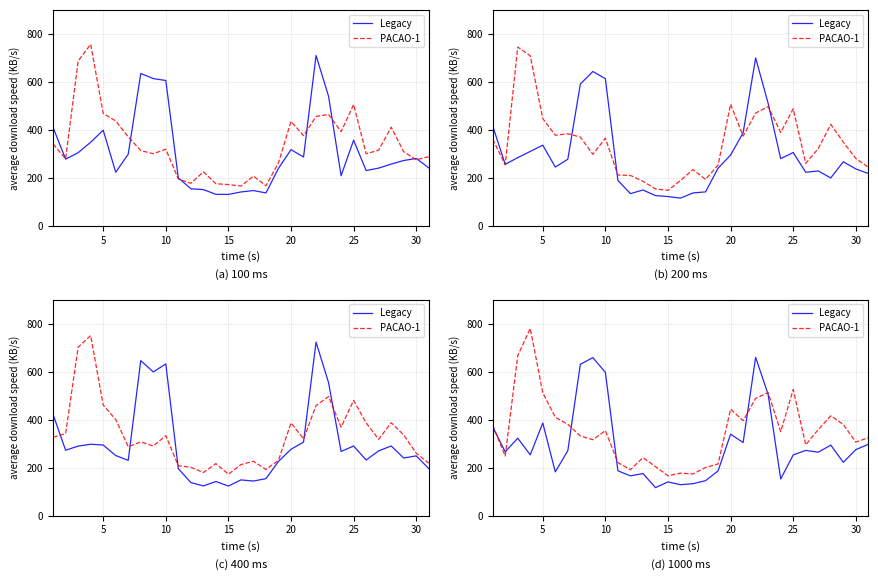

Does the chart display data point markers on the line(s)?

No